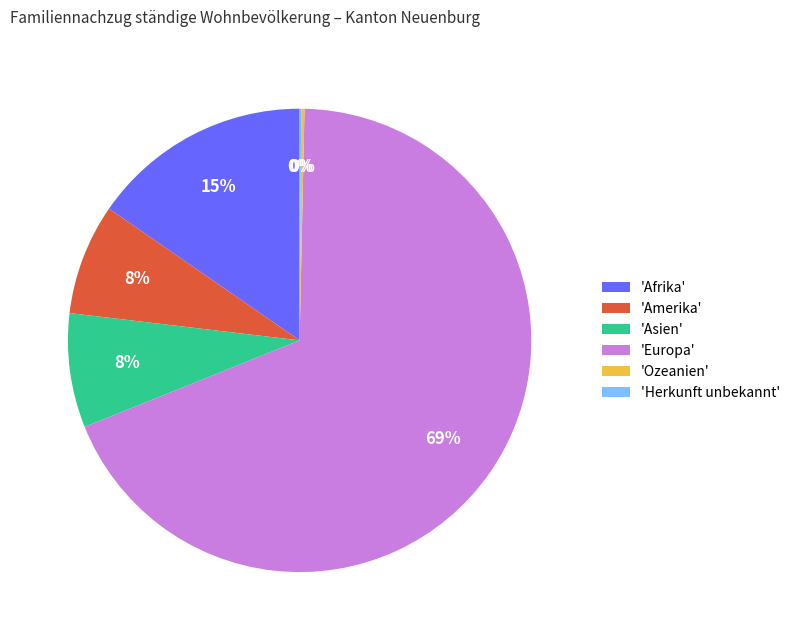

What is the largest slice in the pie chart?

'Europa'